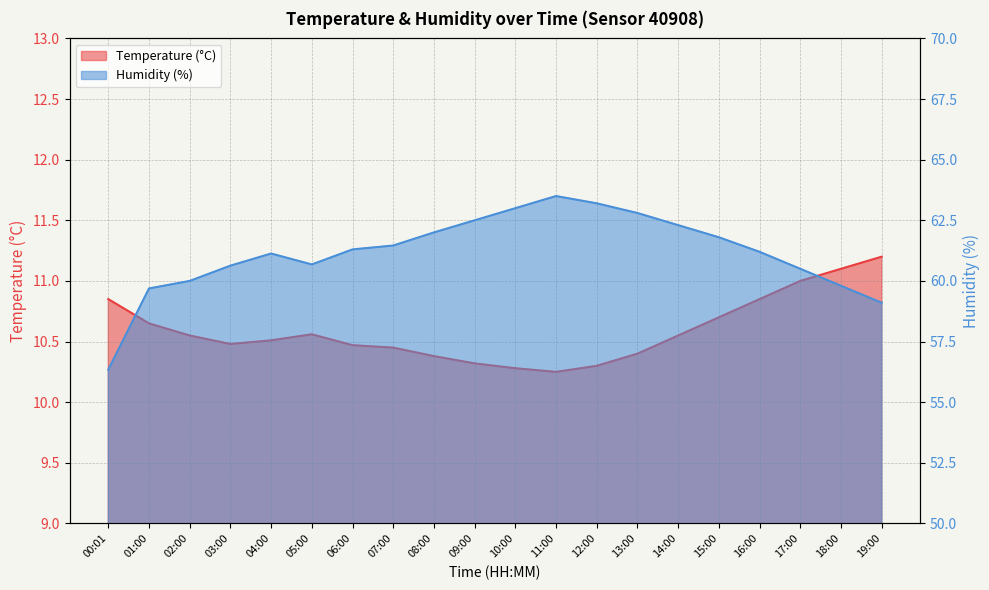

The Temperature (°C) series shows 10.4 at 07:00. True or false?

True